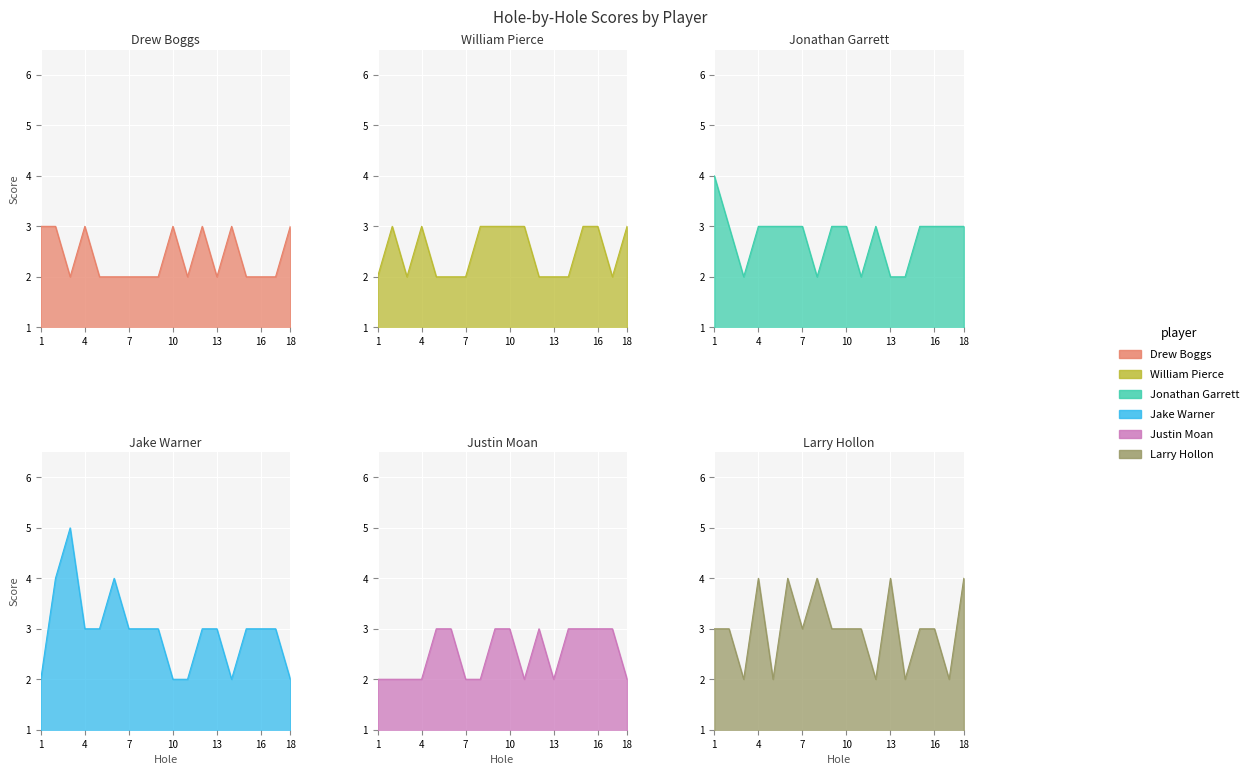

How many interior local valleys does the Justin Moan series have?

2